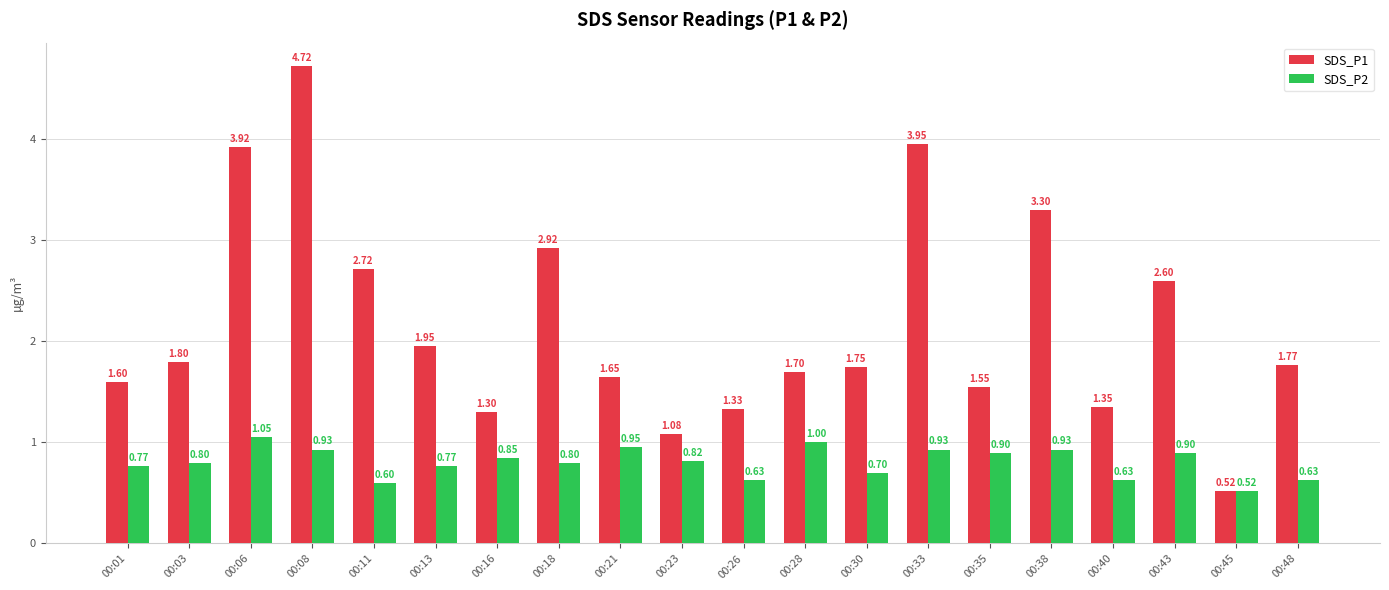

At which label does SDS_P1 first exceed 1?

00:01